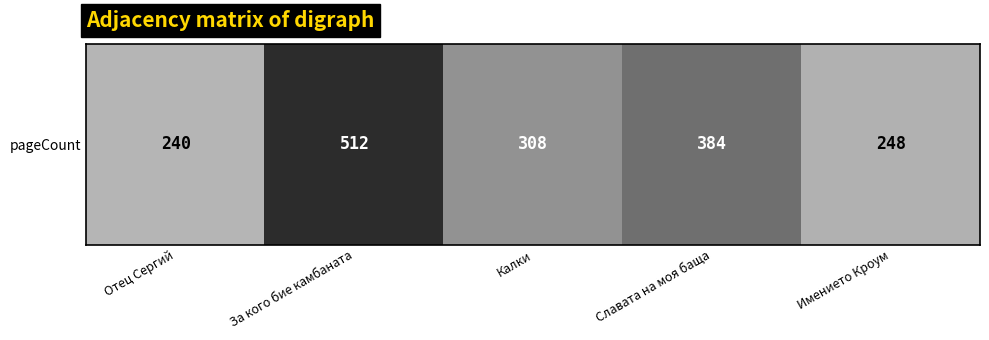

The value at Калки is 308. True or false?

True